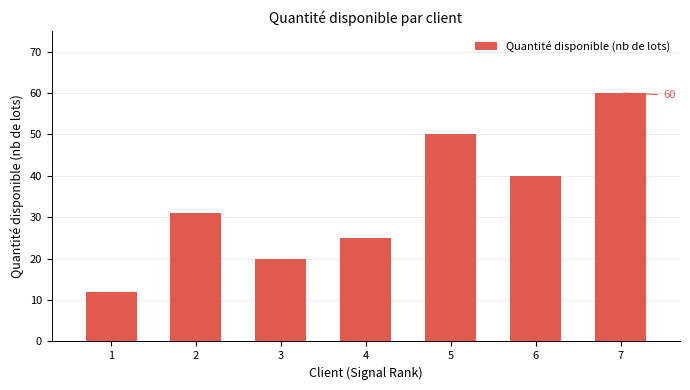

What is the change in value from 4 to 6?

+15